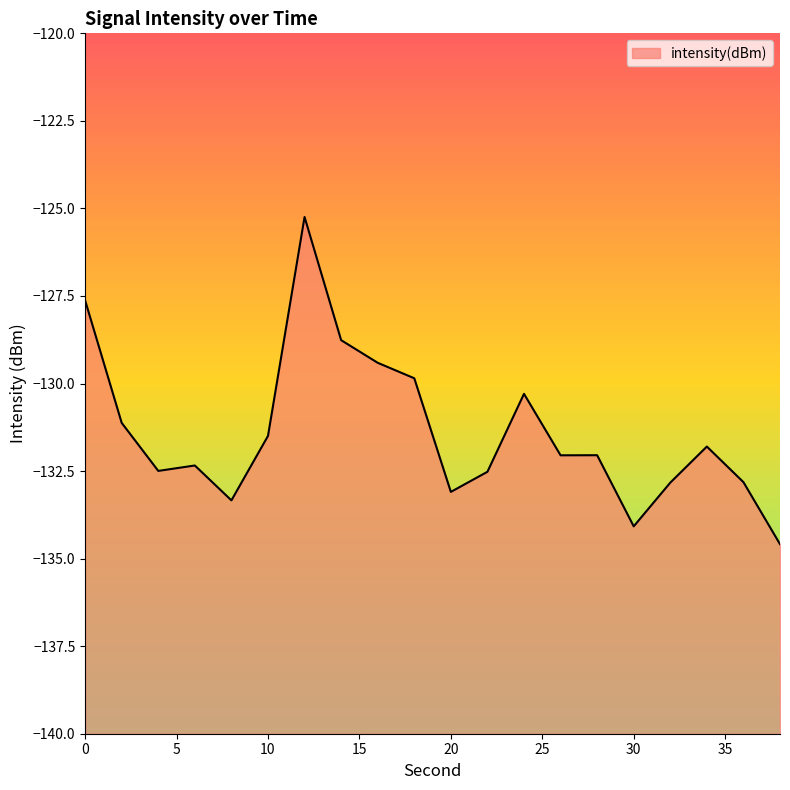

List the labels in order of value, largest first.

12, 0, 14, 16, 18, 24, 2, 10, 34, 28, 26, 6, 4, 22, 36, 32, 20, 8, 30, 38